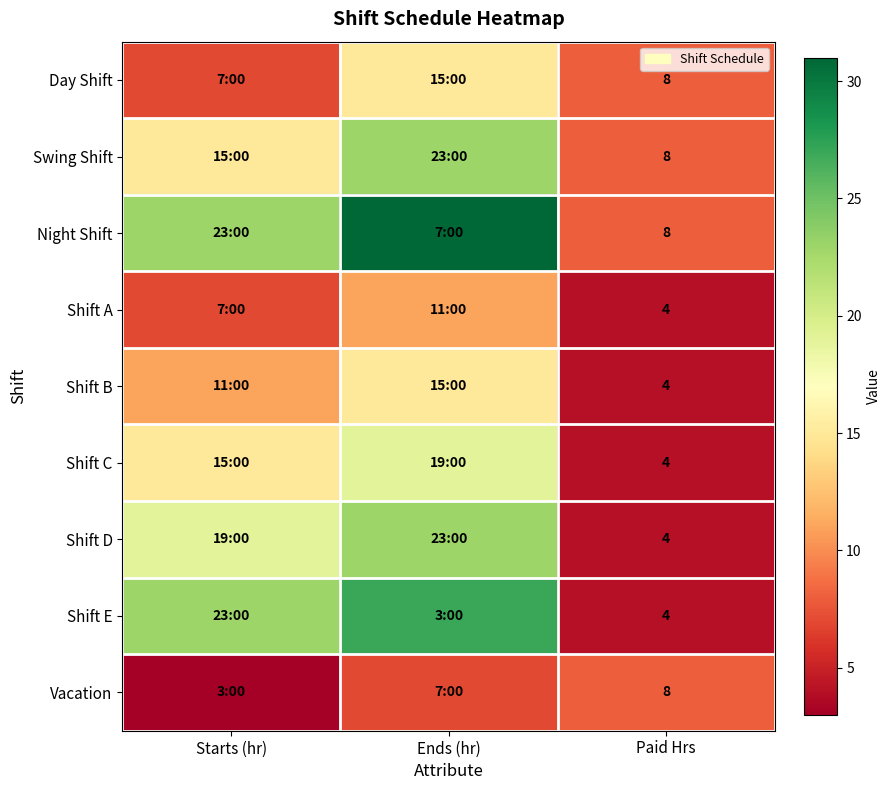

True or false: Shift D has a value of 4 at Paid Hrs.

True